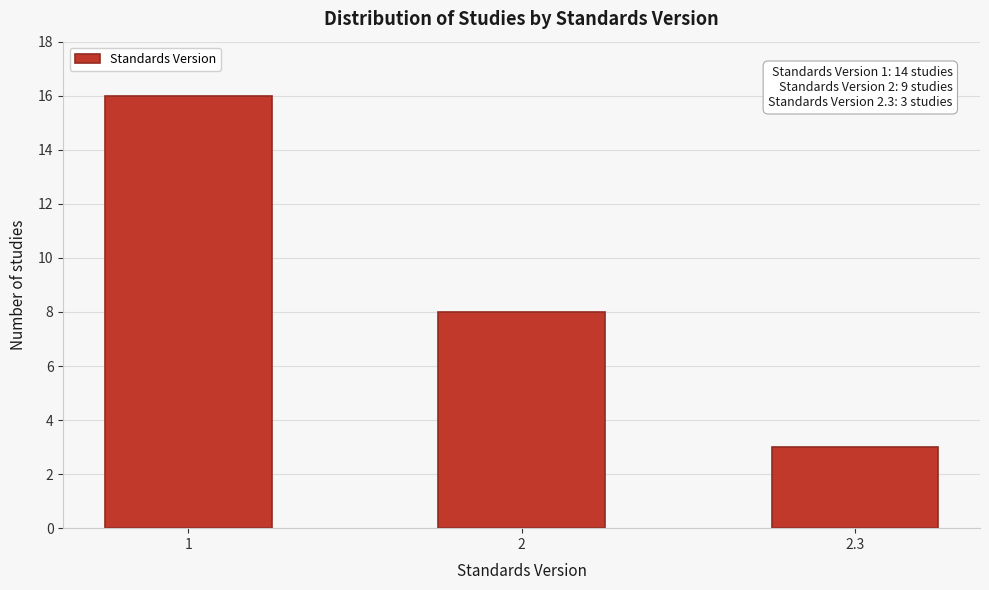

Reading right to left, transcribe all the data shown in this chart.

3	8	16